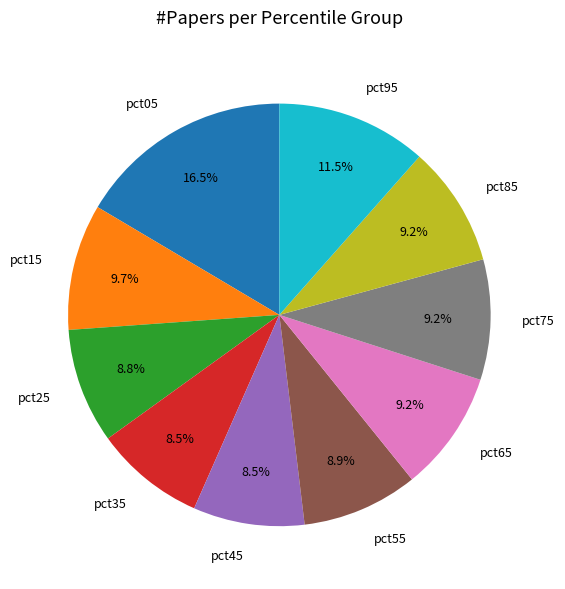

How many slices are in this pie chart?

10